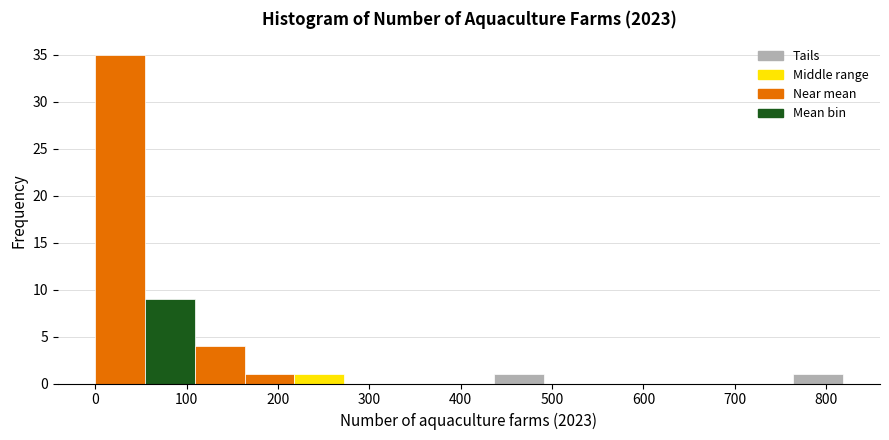

Reading left to right, list every bar in this chart as the range it spans on the x-axis followed by its height. Neither the bar edges nor the heights are printed on the chart, so give them approximately, as read against the axes.

0 to 50: 35
50 to 110: 9
110 to 160: 4
160 to 220: 1
220 to 270: 1
270 to 330: 0
330 to 380: 0
380 to 440: 0
440 to 490: 1
490 to 550: 0
550 to 600: 0
600 to 650: 0
650 to 710: 0
710 to 760: 0
760 to 820: 1